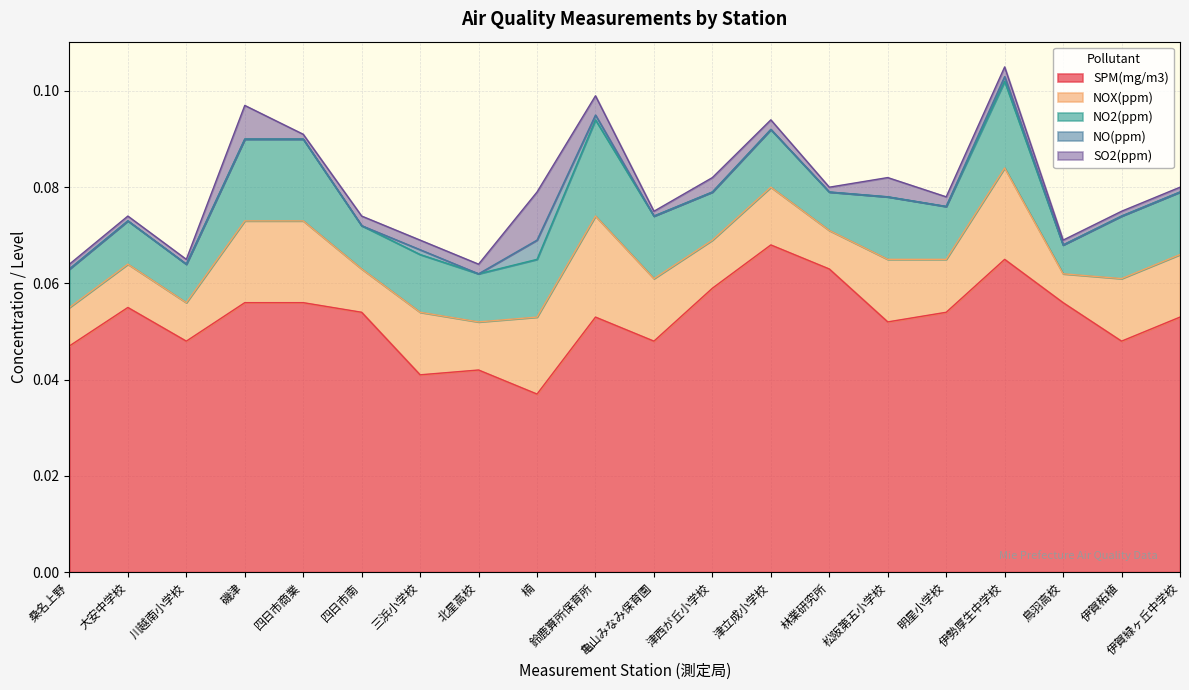

Between 北星高校 and 桑名上野, which is larger?

桑名上野